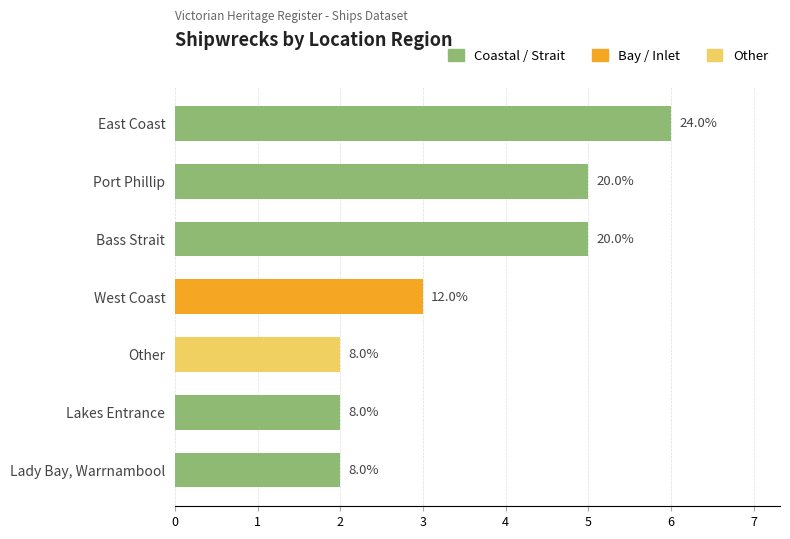

List the labels in order of value, largest first.

East Coast, Port Phillip, Bass Strait, West Coast, Lady Bay, Warrnambool, Lakes Entrance, Other